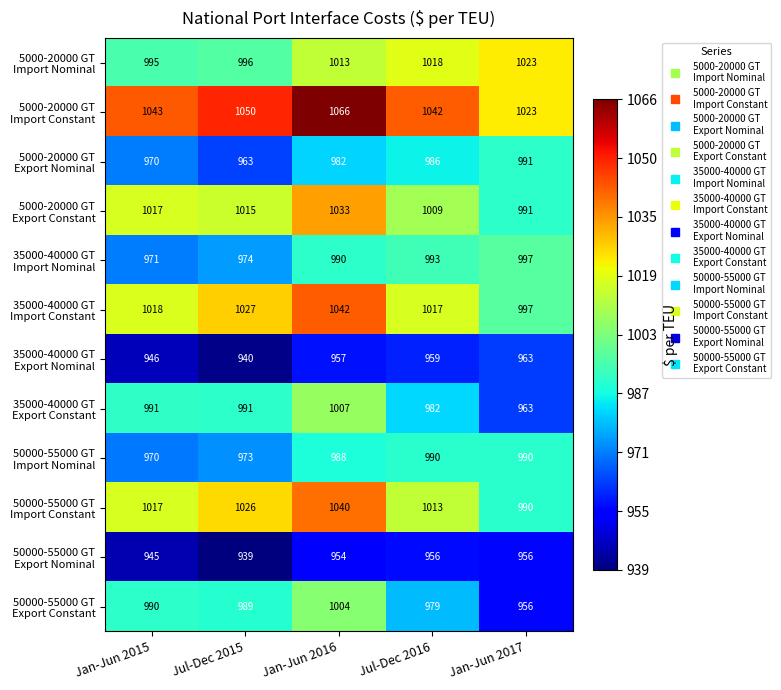

What is the spread (max minus min) of values at Jan-Jun 2015?

98